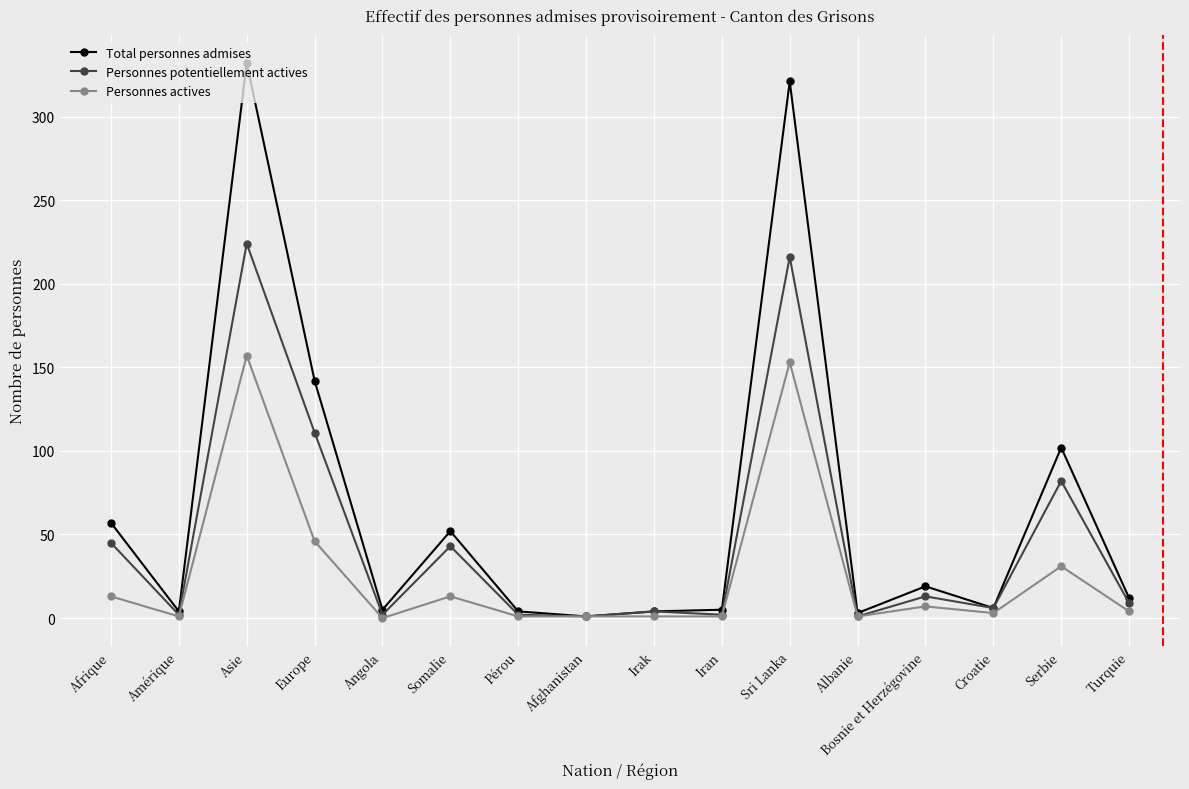

Rank the series by their average value, from lowest to highest.

Personnes actives, Personnes potentiellement actives, Total personnes admises